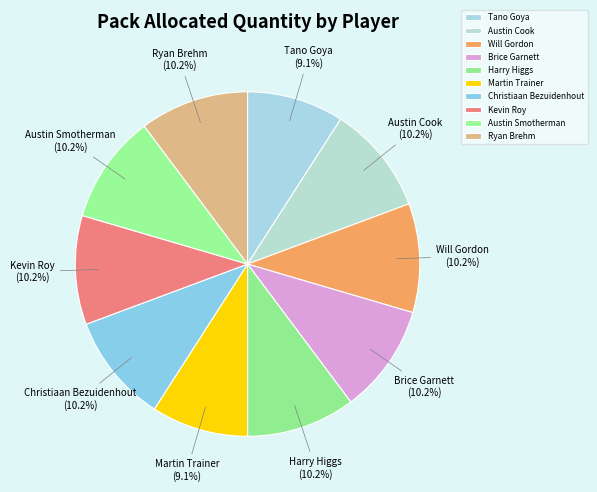

Does Kevin Roy represent more than half of the total?

No